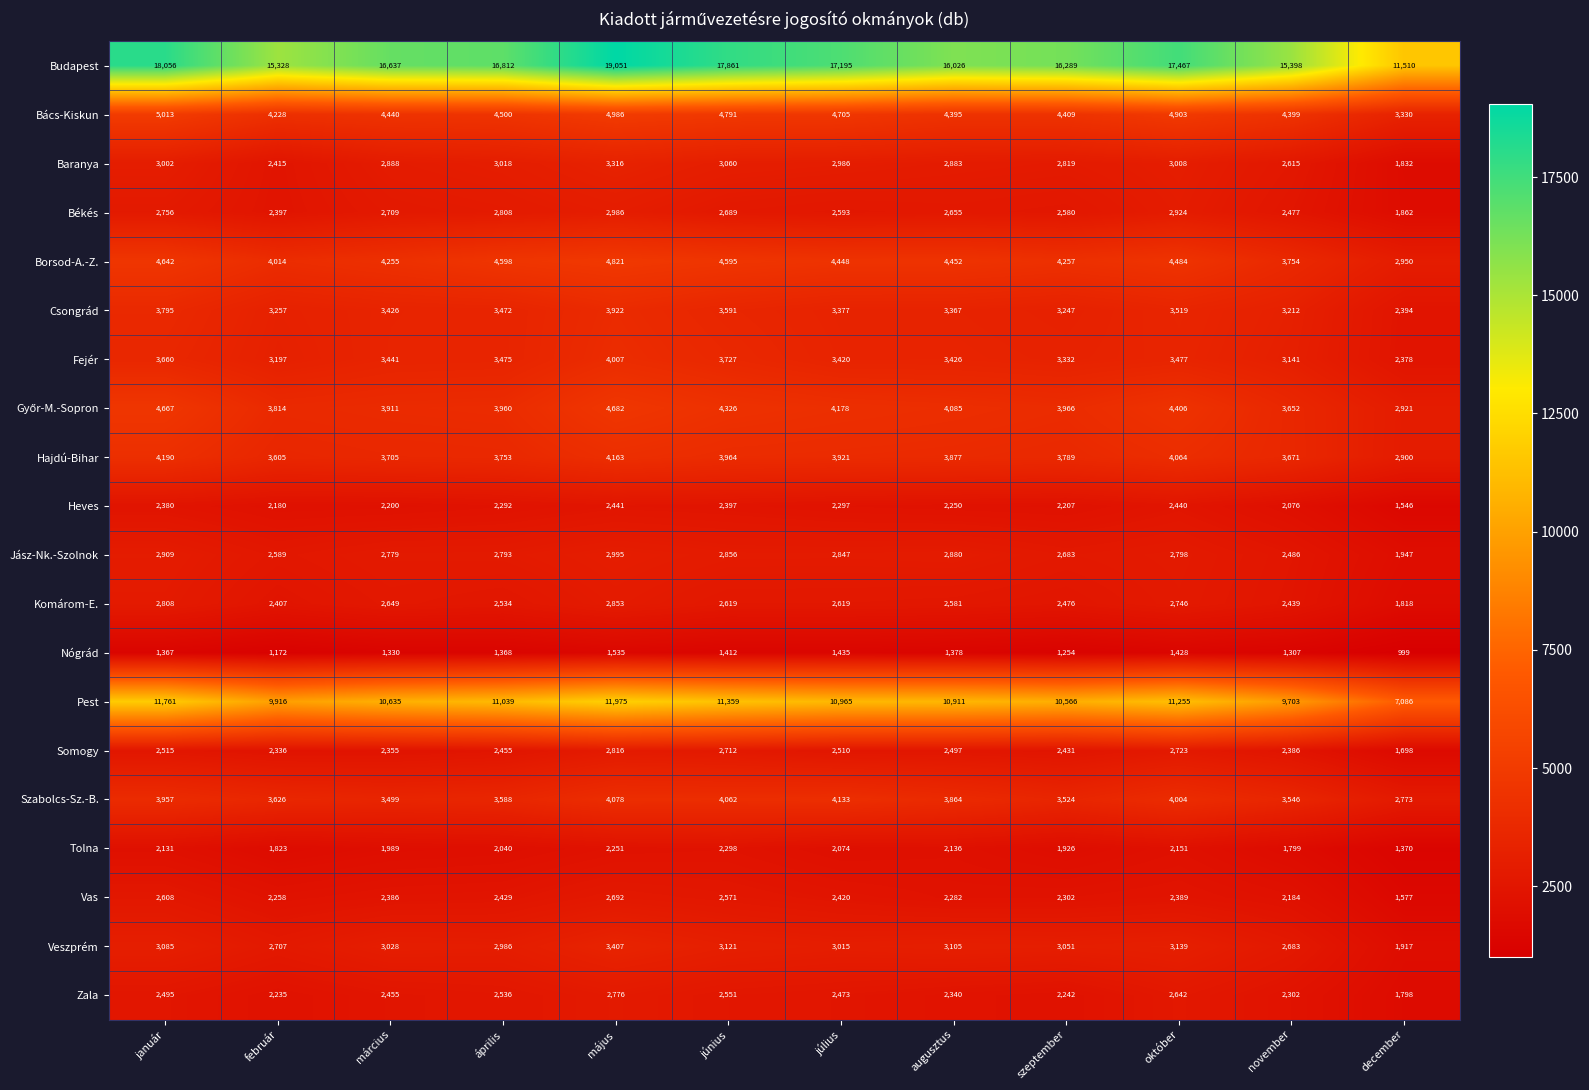

Which series has the largest total across all categories?

Budapest